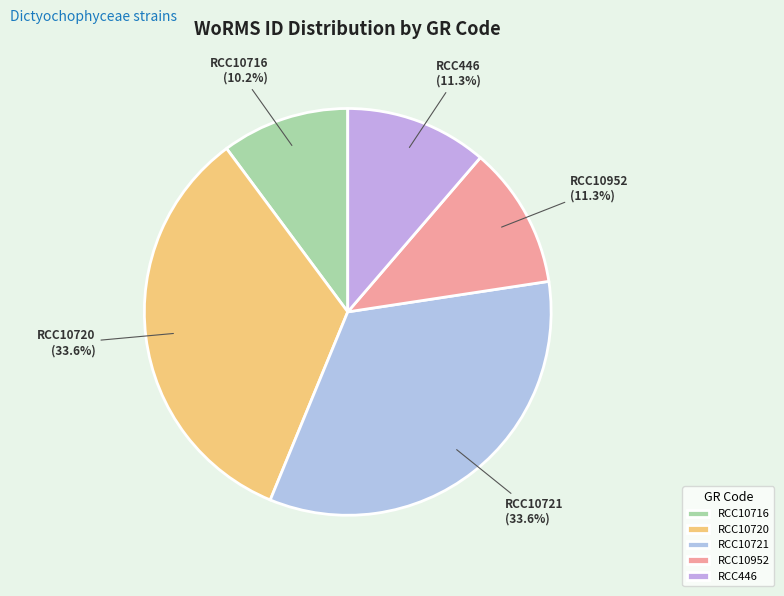

To the nearest percent, what portion does RCC10720 represent?

34%